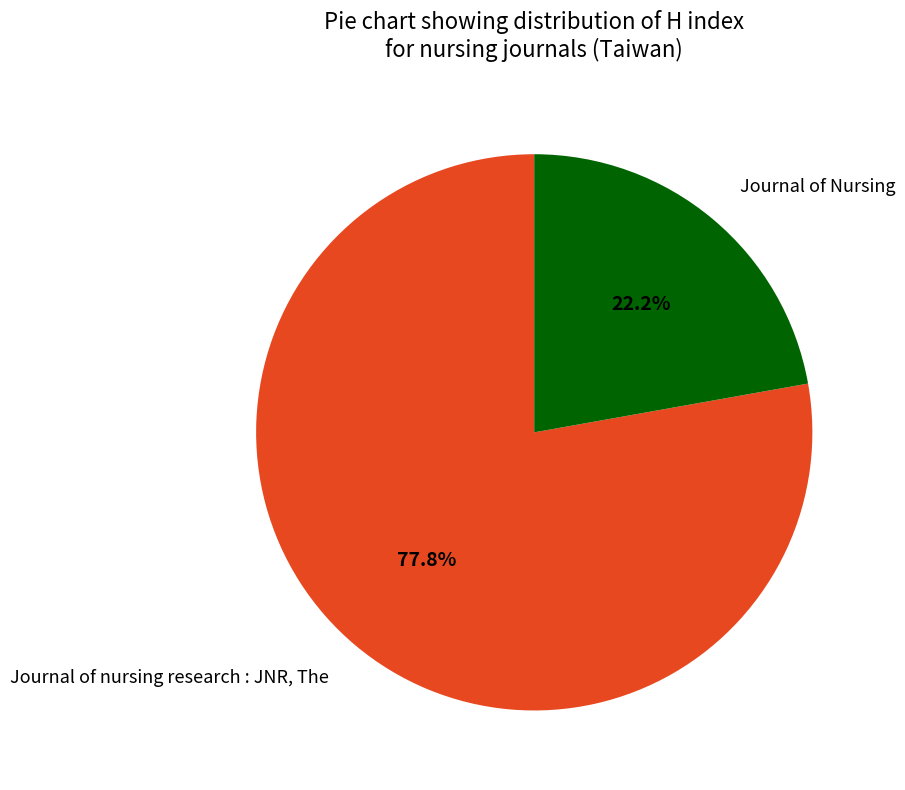

The Journal of Nursing slice represents 32% of the pie. True or false?

False